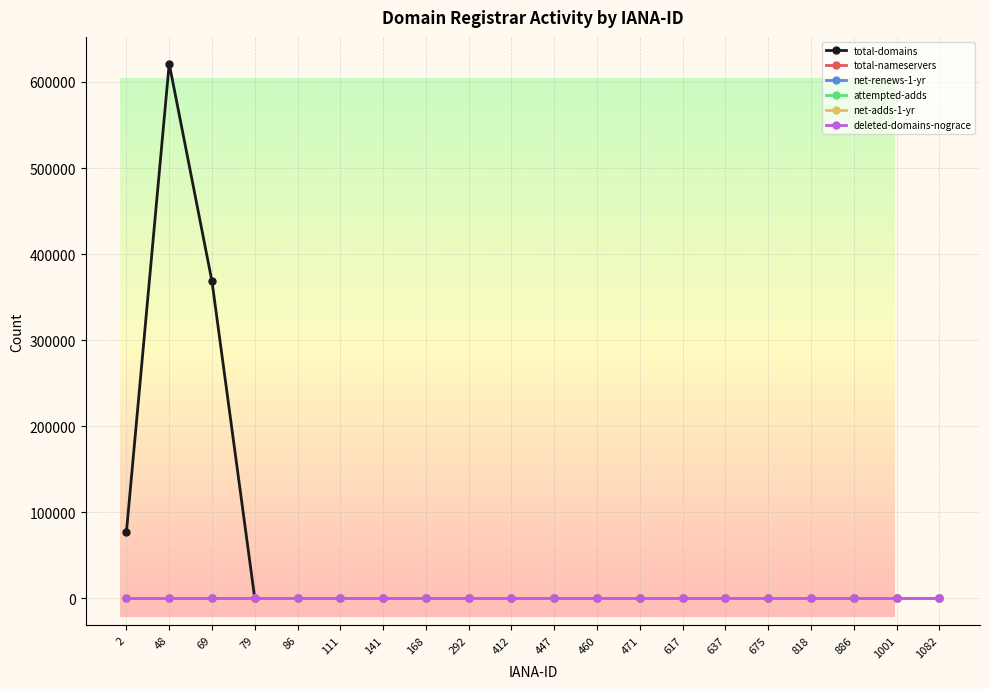

True or false: total-nameservers has more than 0 points higher than both neighbors.

True